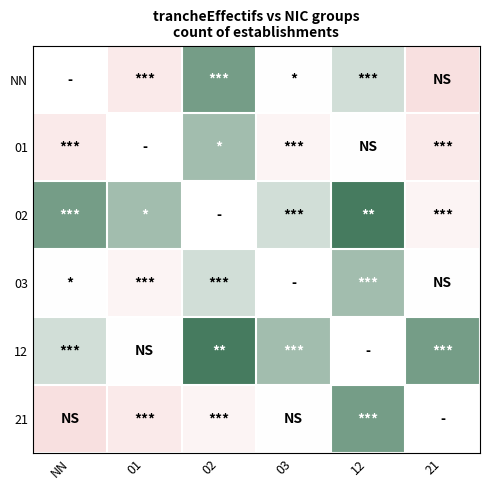

How many series are shown in this chart?

6